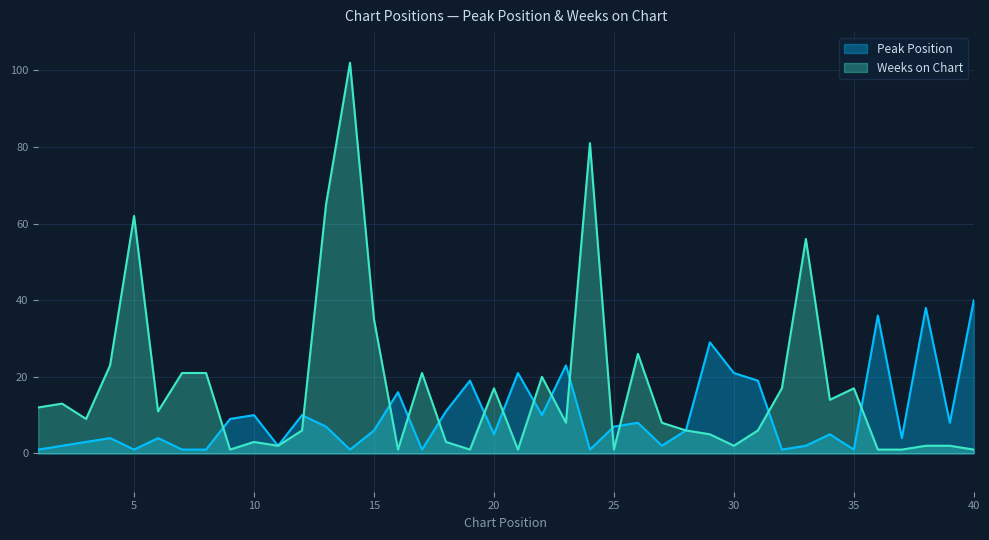

Which label corresponds to the smallest value in the chart?

1